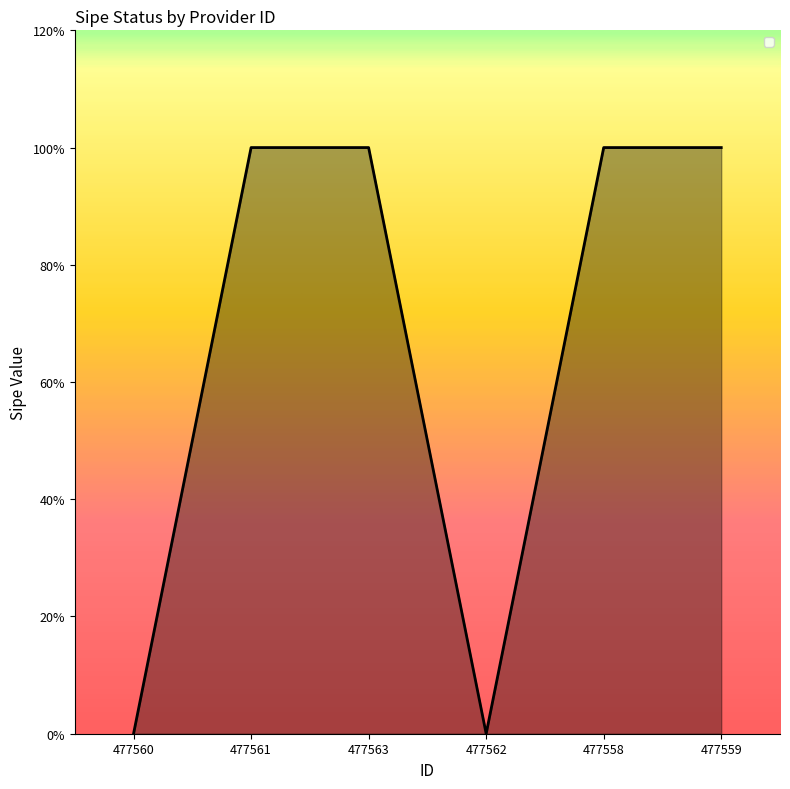

Does the chart display data point markers on the line(s)?

No